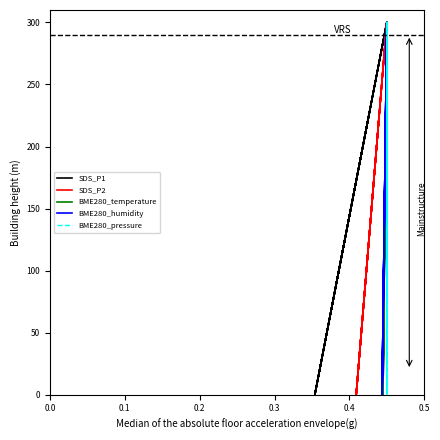

Which series has the largest total across all categories?

BME280_temperature